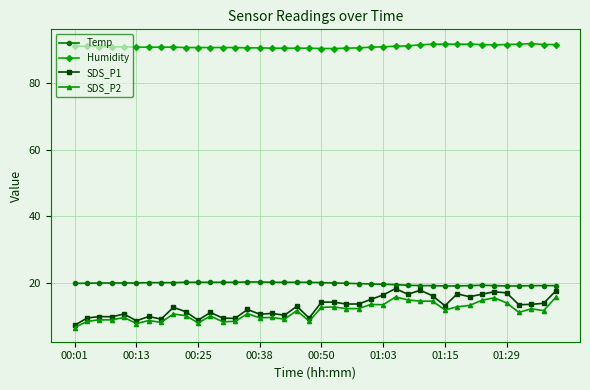

Which series has the largest range (max minus min)?

SDS_P1